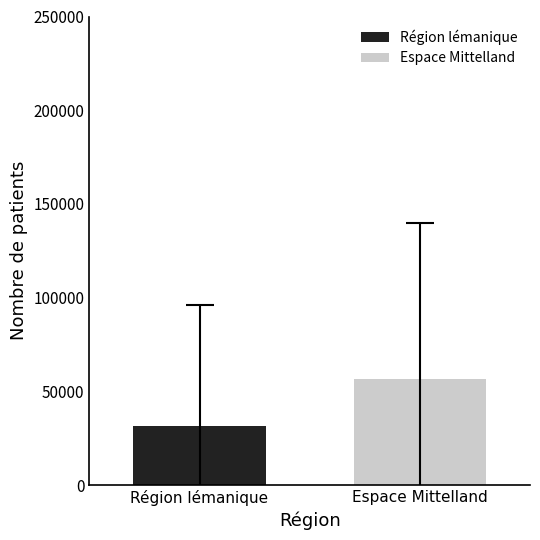

Which series has the widest spread of values?

Région lémanique